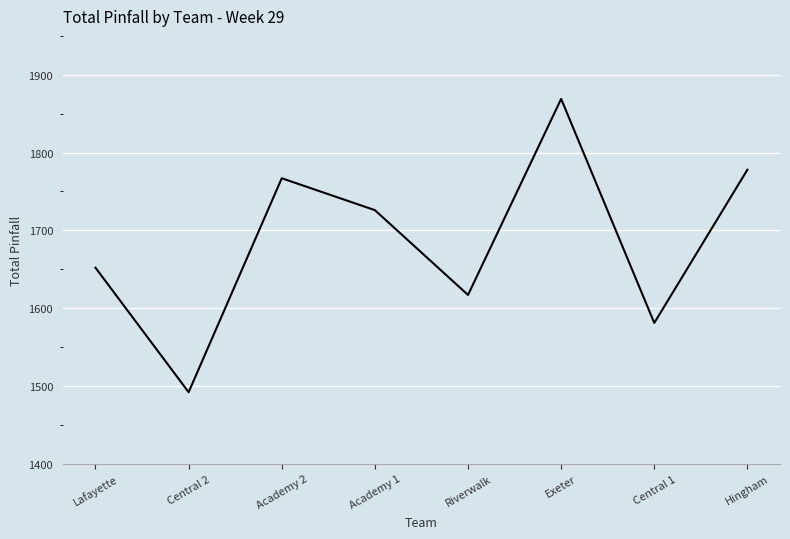

What is the change in value from Lafayette to Academy 1?

+74